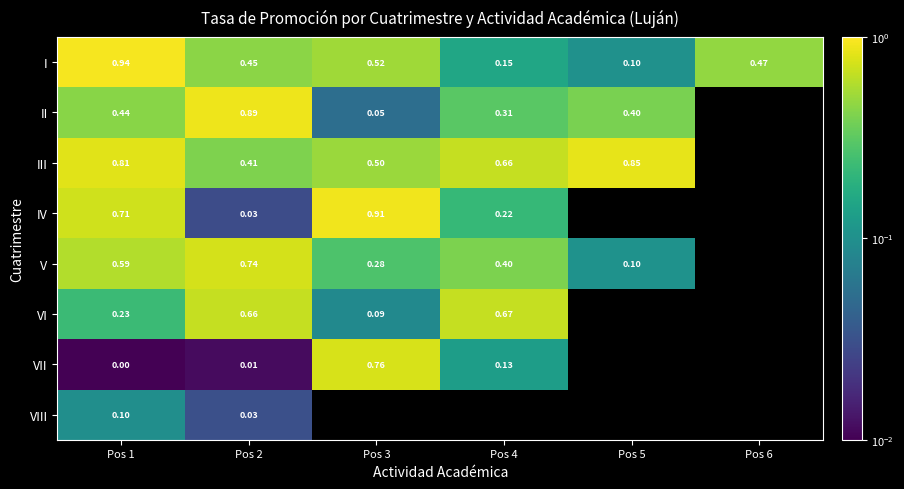

Is the value of VI at Pos 1 greater than the value of VII at Pos 1?

Yes